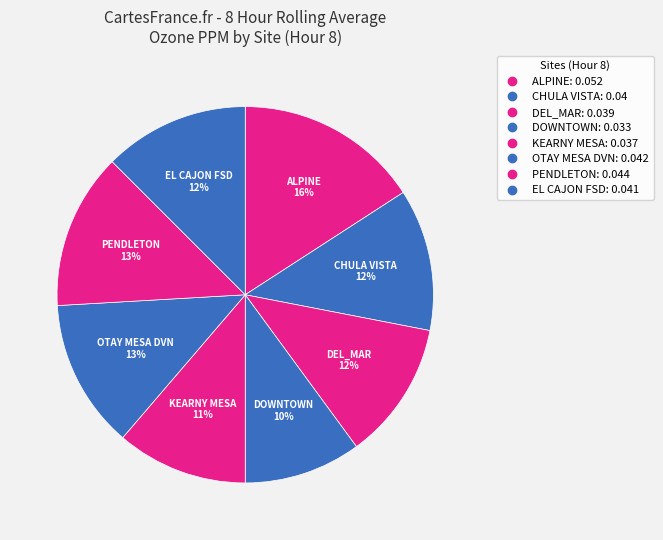

What percentage is the DEL_MAR slice, to the nearest percent?

12%